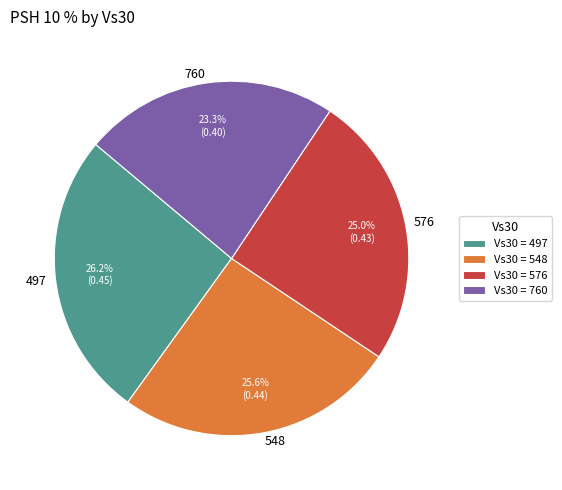

Does any single category account for the majority?

No